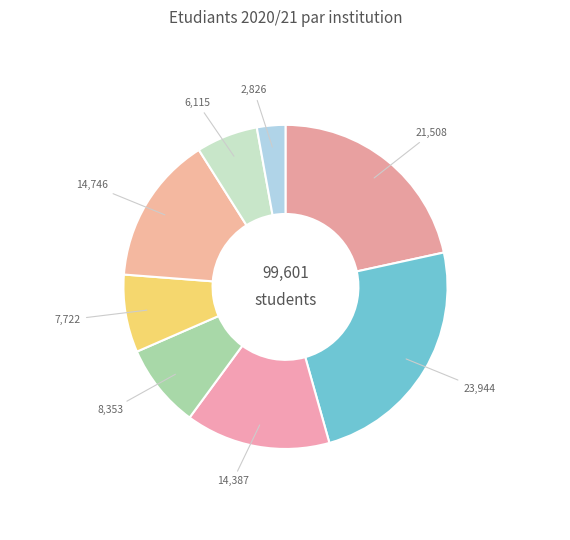

Count the number of slices in the pie.

8